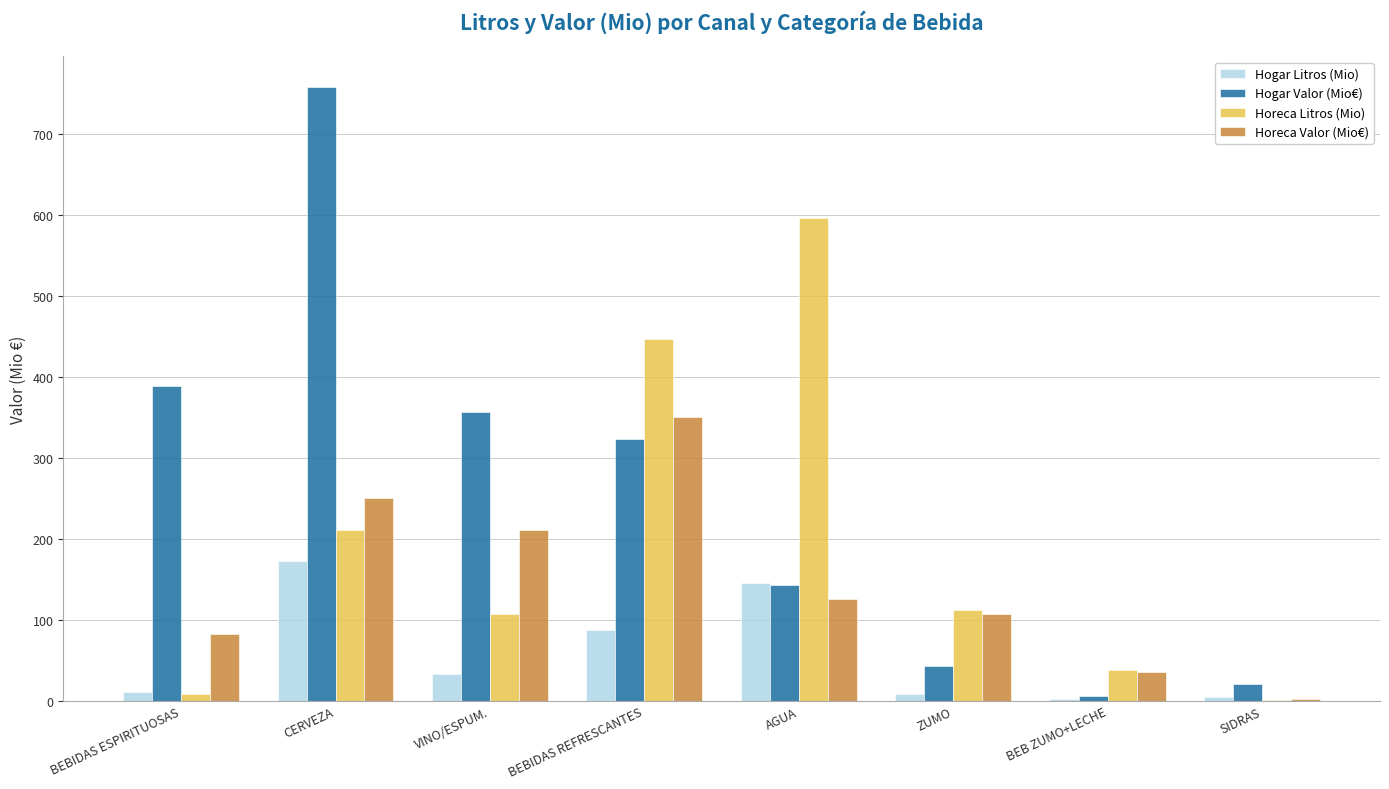

At which label does Hogar Valor (Mio€) reach its peak?

CERVEZA